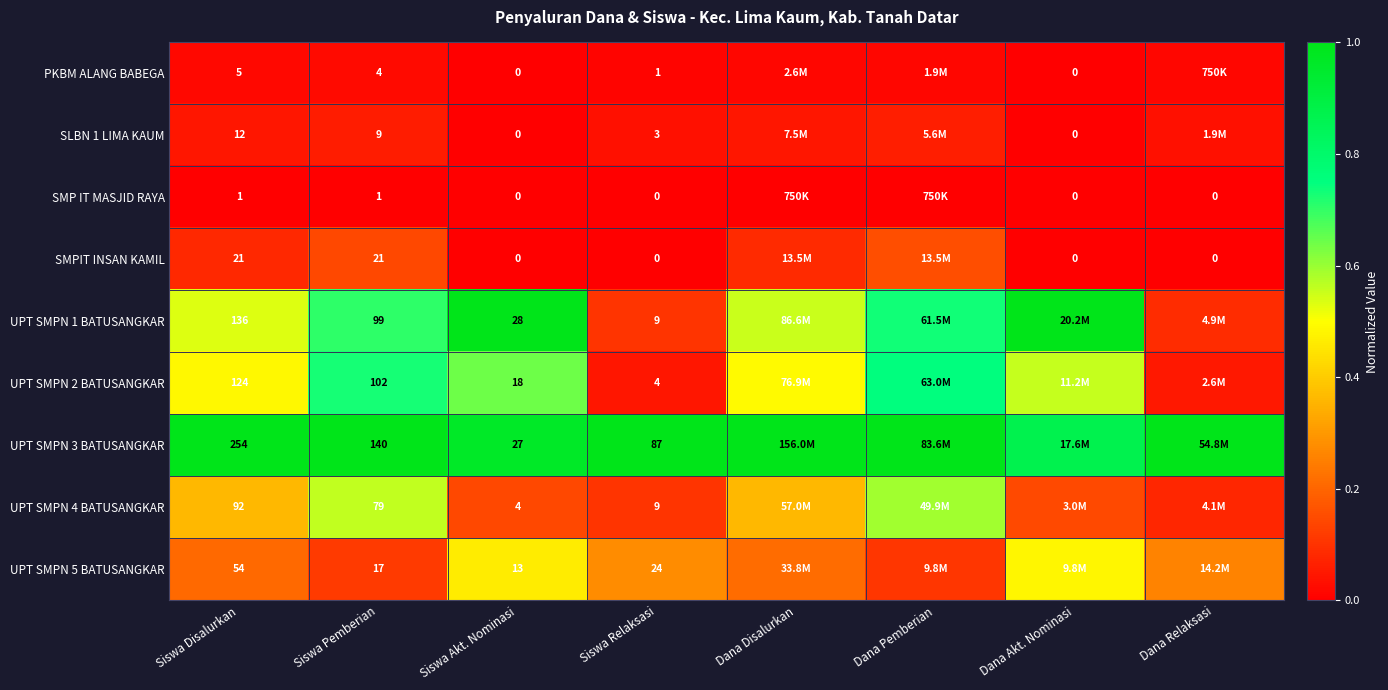

Between Siswa Pemberian and Siswa Relaksasi, which is larger?

Siswa Pemberian